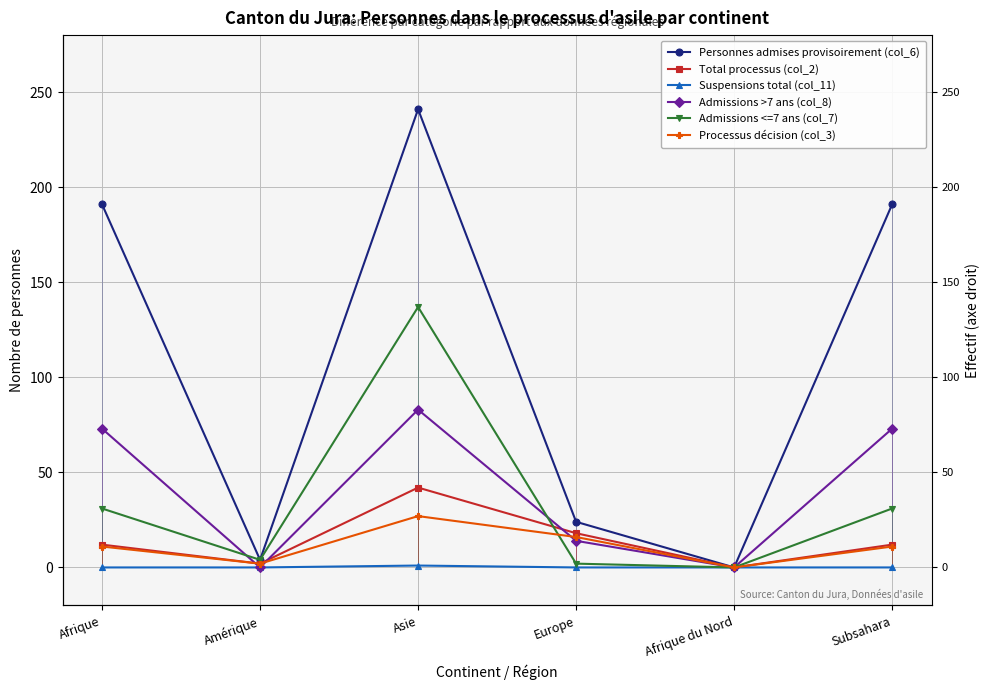

How many data points does each series have?

6